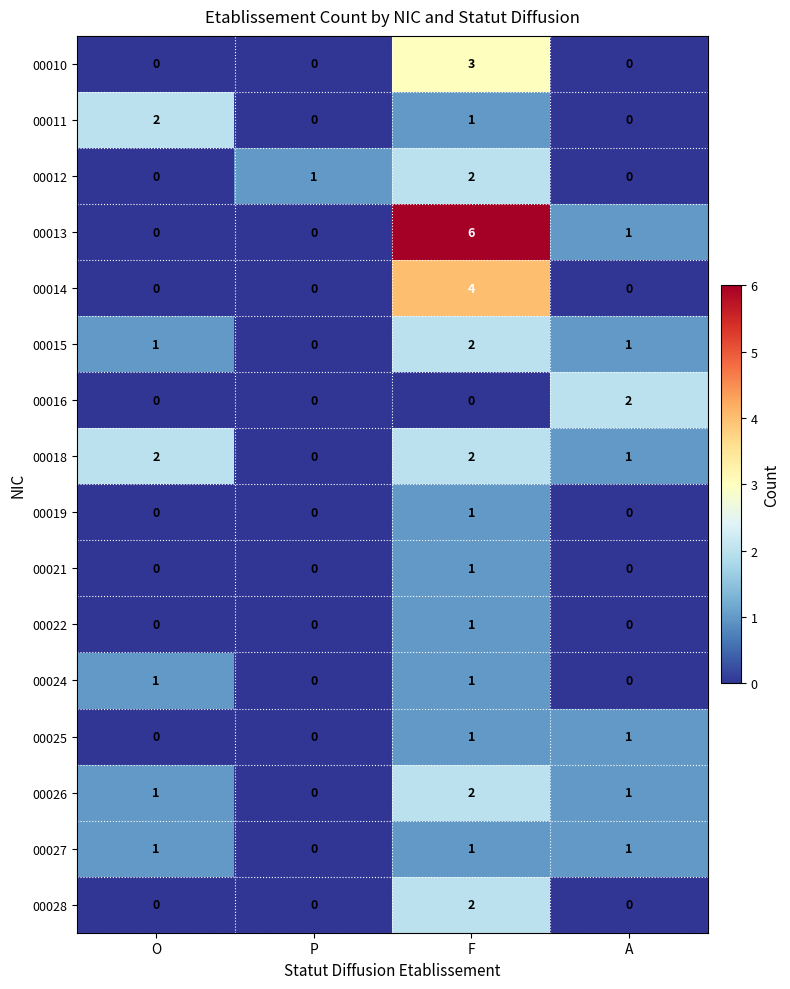

The value of 00011 at P is 1. True or false?

False